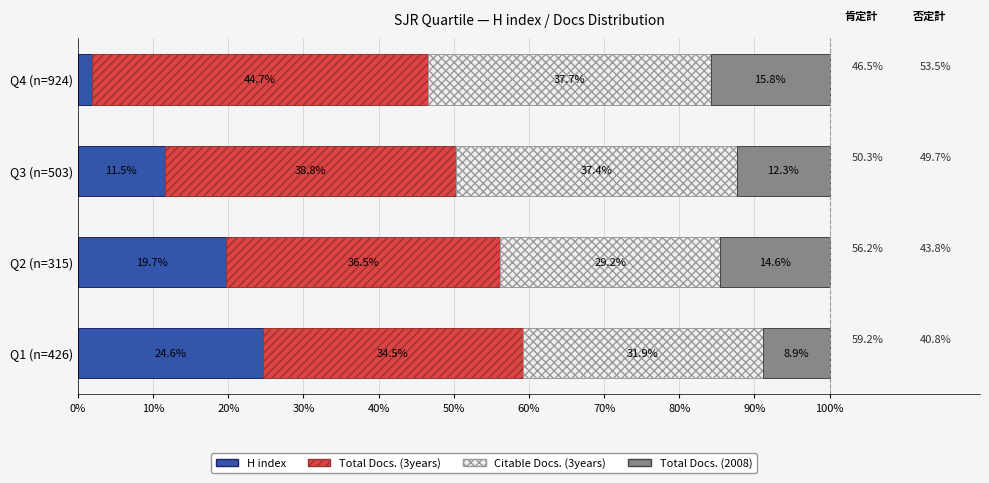

At which label is H index closest to 13?

Q3 (n=503)